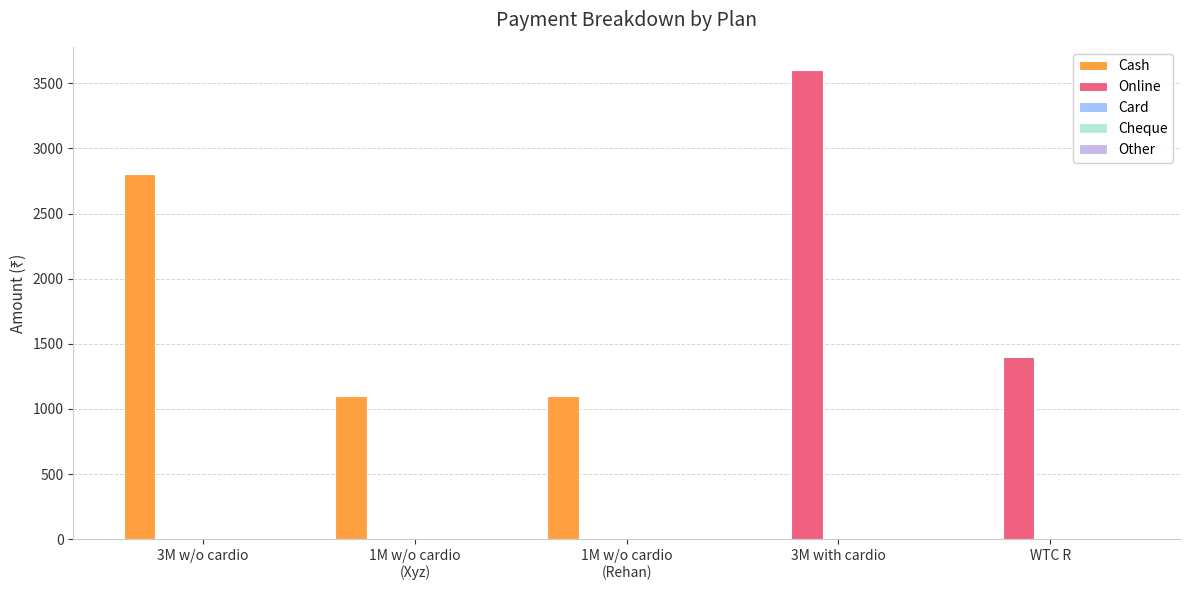

Is it true that Online equals 0 at 1M w/o cardio
(Xyz)?

True